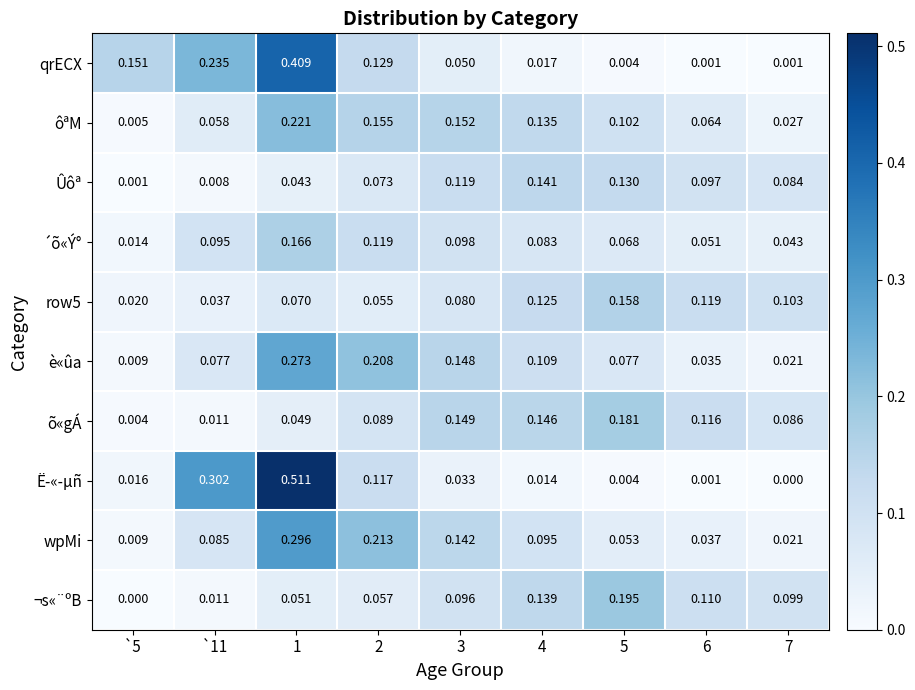

Which series has the largest total across all categories?

Ë­«­µñ